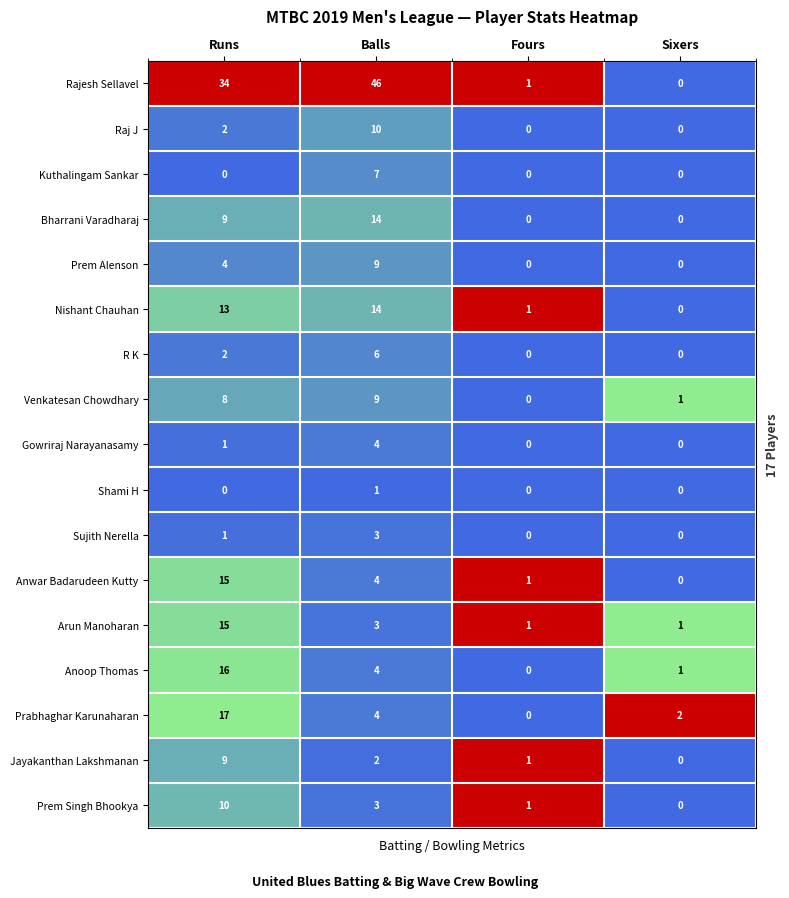

The value of Gowriraj Narayanasamy at Fours is 1. True or false?

False